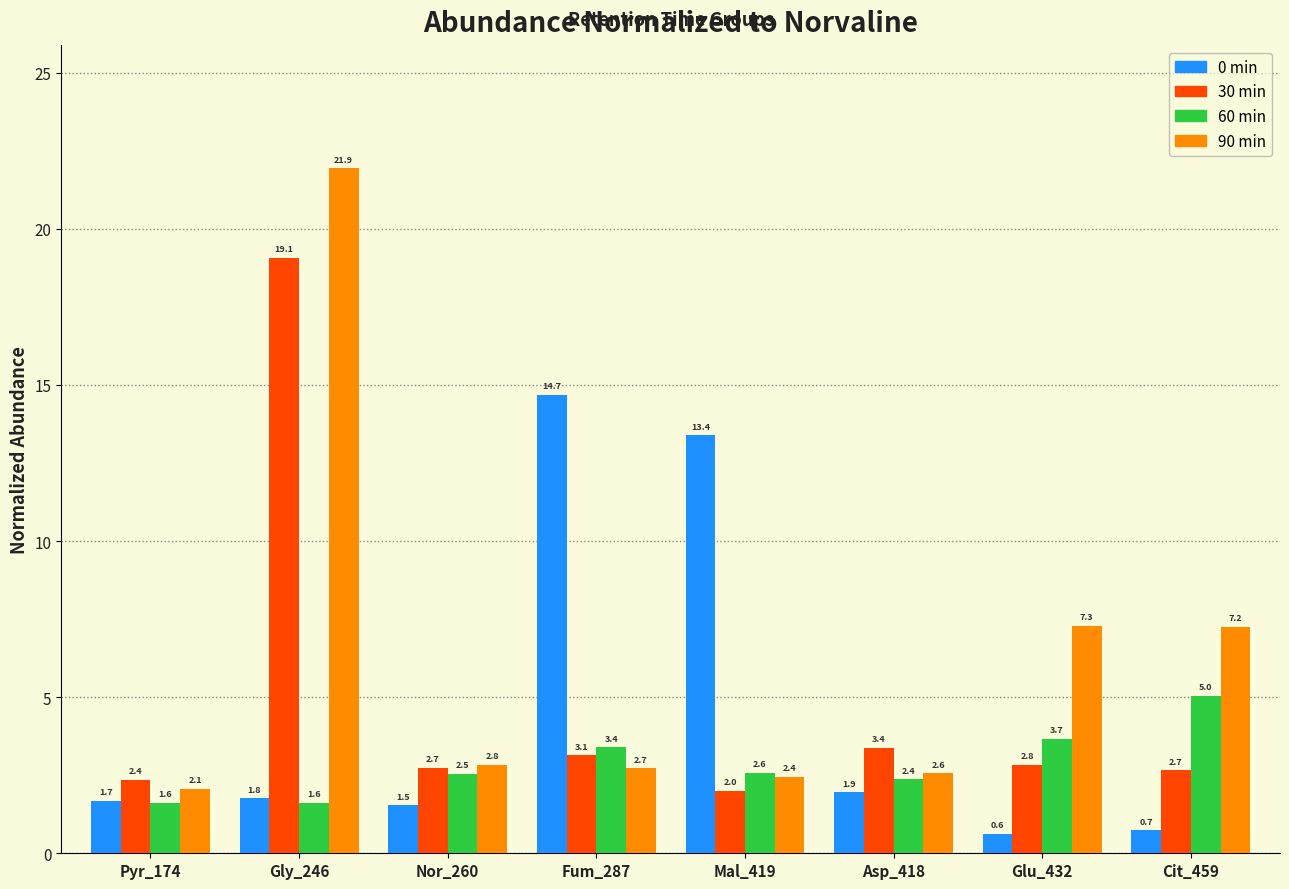

Reading left to right, what are all the values shown in this chart?

0 min: 1.7	1.8	1.5	14.7	13.4	1.9	0.6	0.7
30 min: 2.4	19.1	2.7	3.1	2.0	3.4	2.8	2.7
60 min: 1.6	1.6	2.5	3.4	2.6	2.4	3.7	5.0
90 min: 2.1	21.9	2.8	2.7	2.4	2.6	7.3	7.2